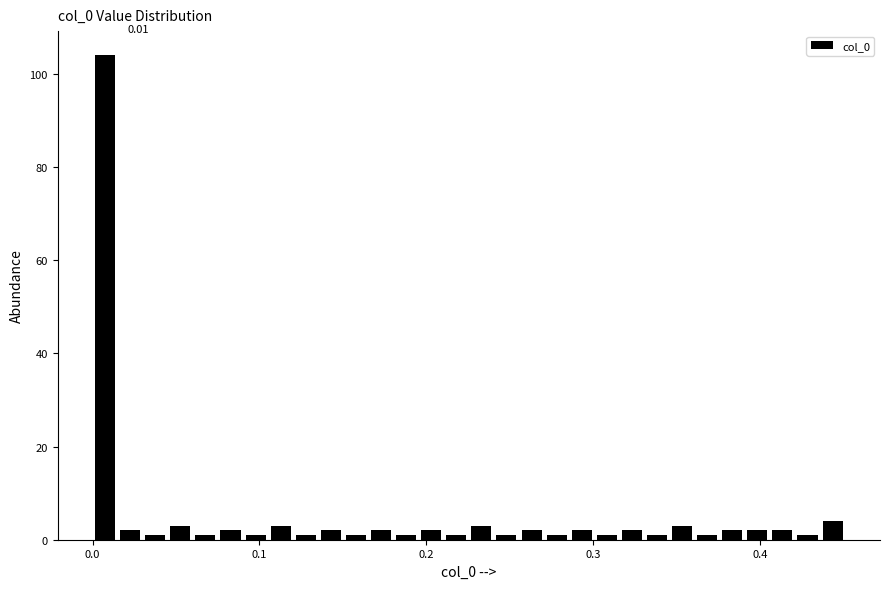

Around what value on the x-axis is the tallest bar? Give the approximate position of its centre, as read against the axis.

0.01